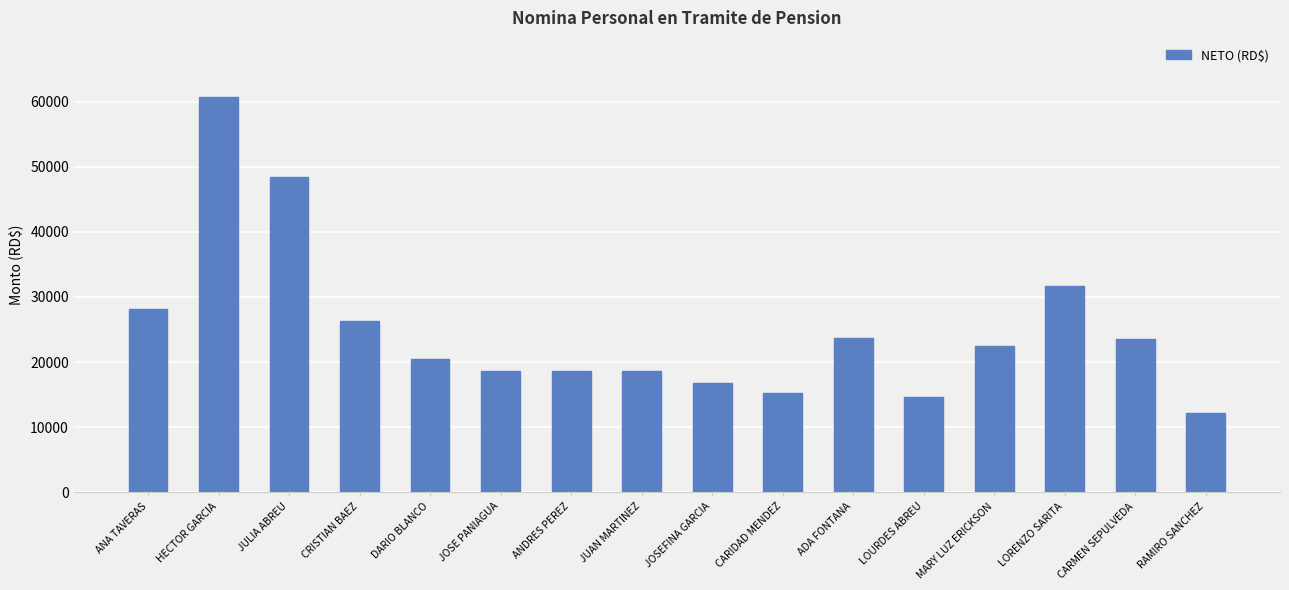

What is the change in value from DARIO BLANCO to CARMEN SEPULVEDA?

+3015.7